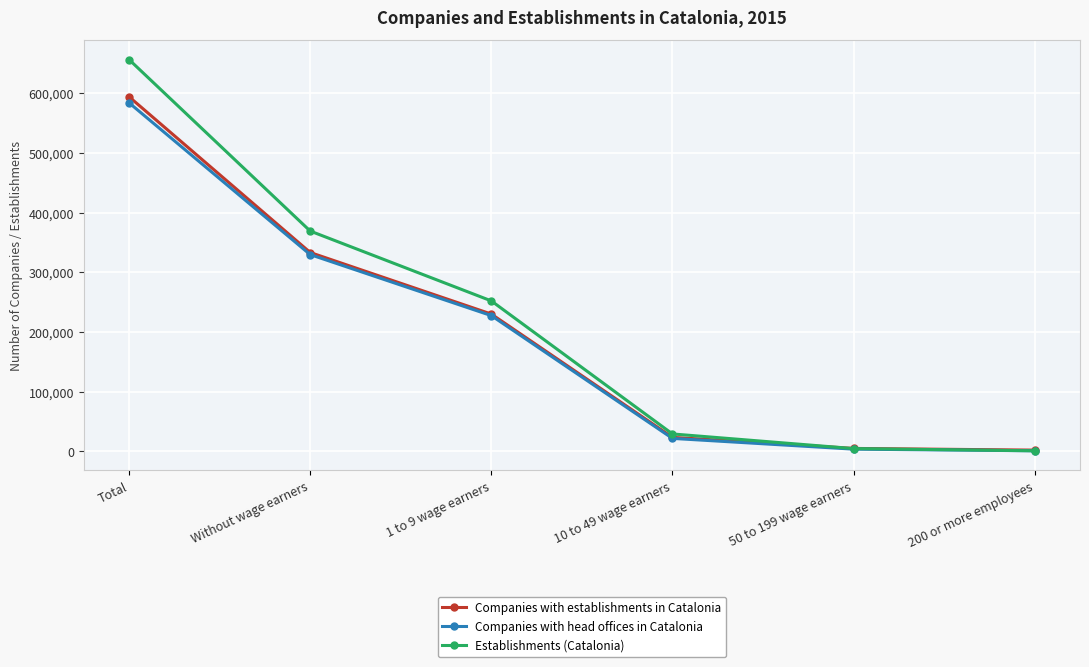

How many lines are shown in the chart?

3